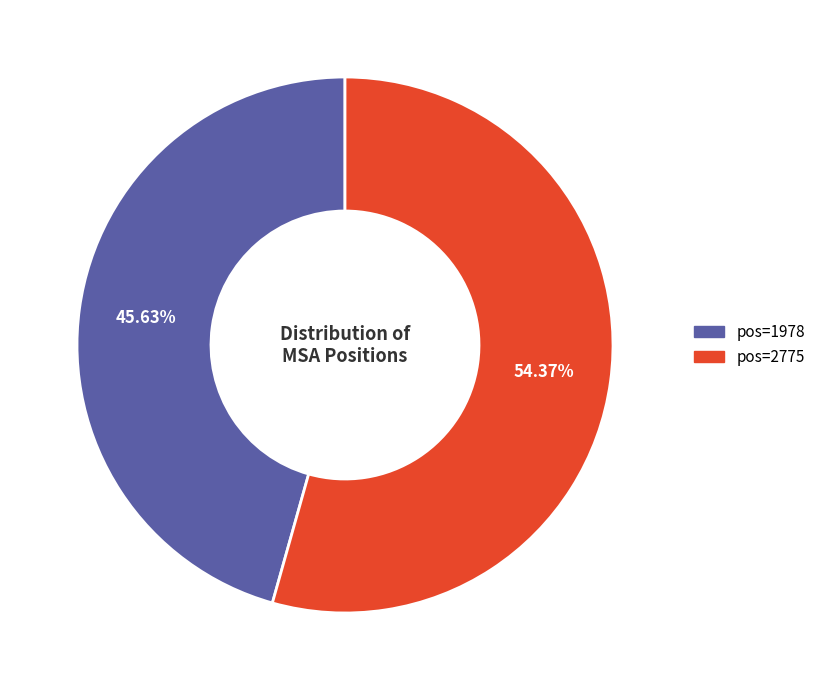

Which slice represents more than half of the pie?

pos=2775